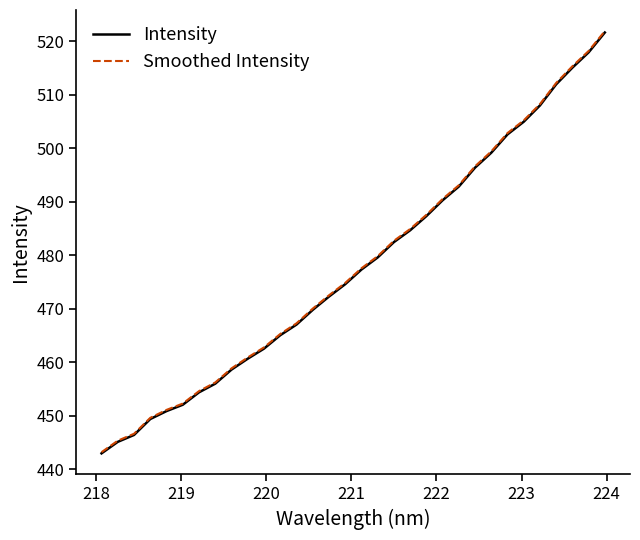

What is the difference between the maximum and minimum values in the Smoothed Intensity series?

78.7